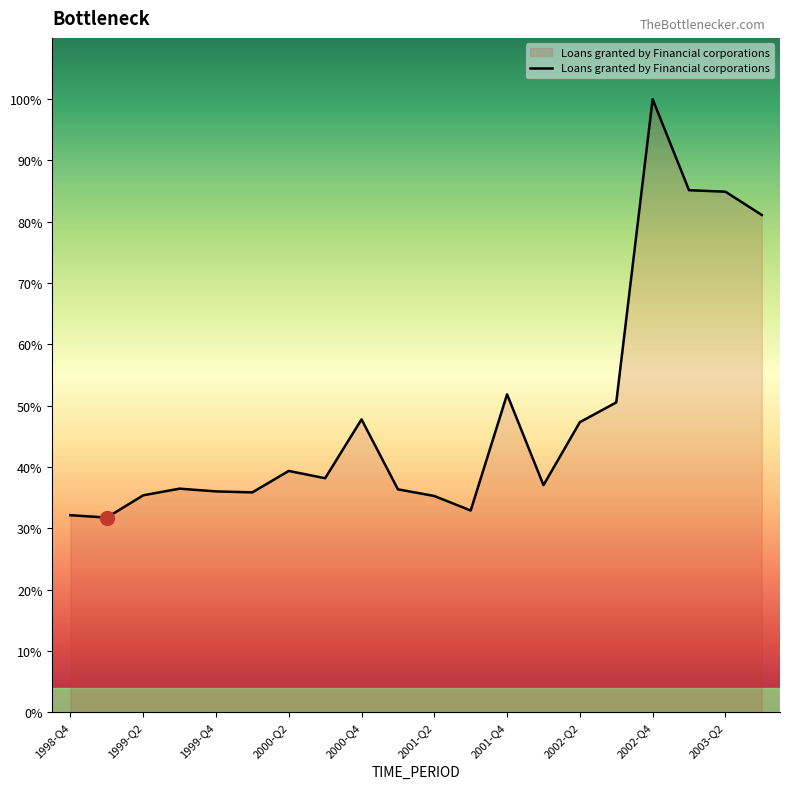

Is this an area chart (filled region under the line)?

Yes